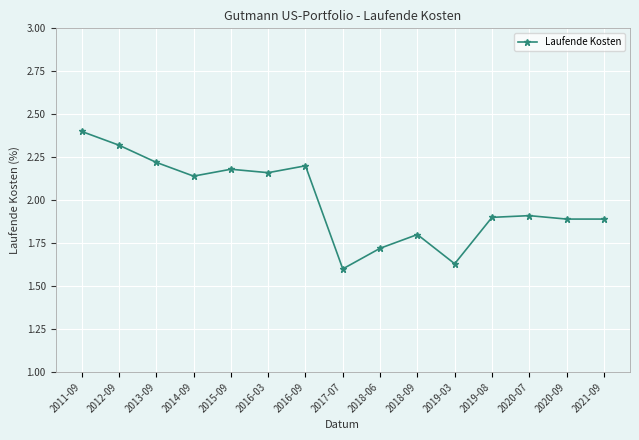

Is it true that the value at 2016-03 is 2.2?

True